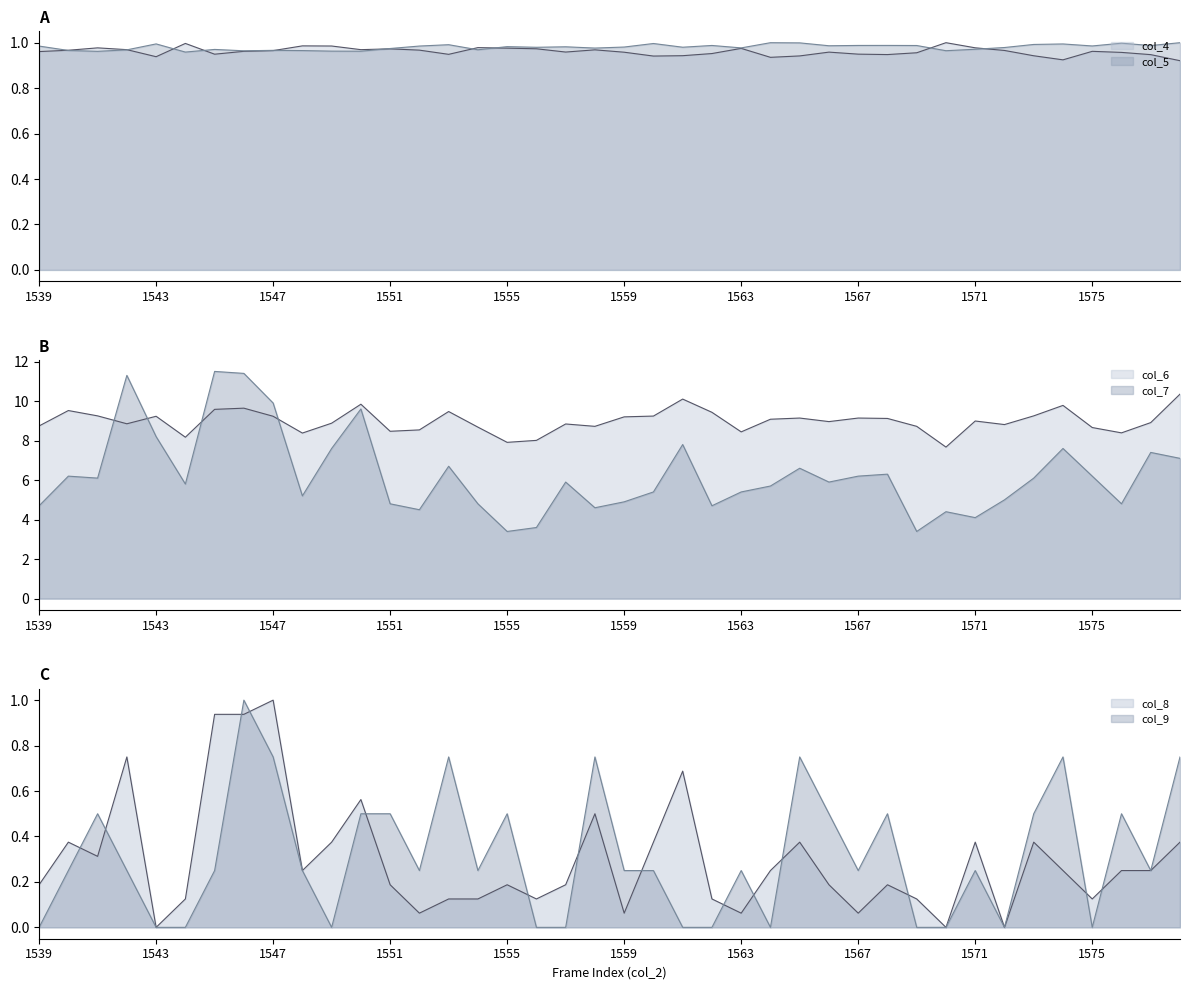

The value of col_7 at 1543 is 10.7. True or false?

False